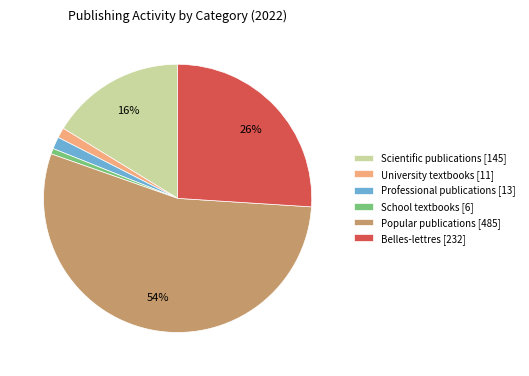

To the nearest percent, what portion does Professional publications represent?

1%